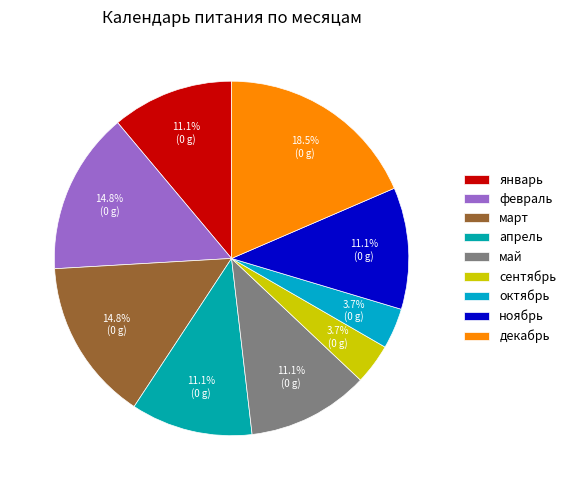

The октябрь slice represents 4% of the pie. True or false?

True